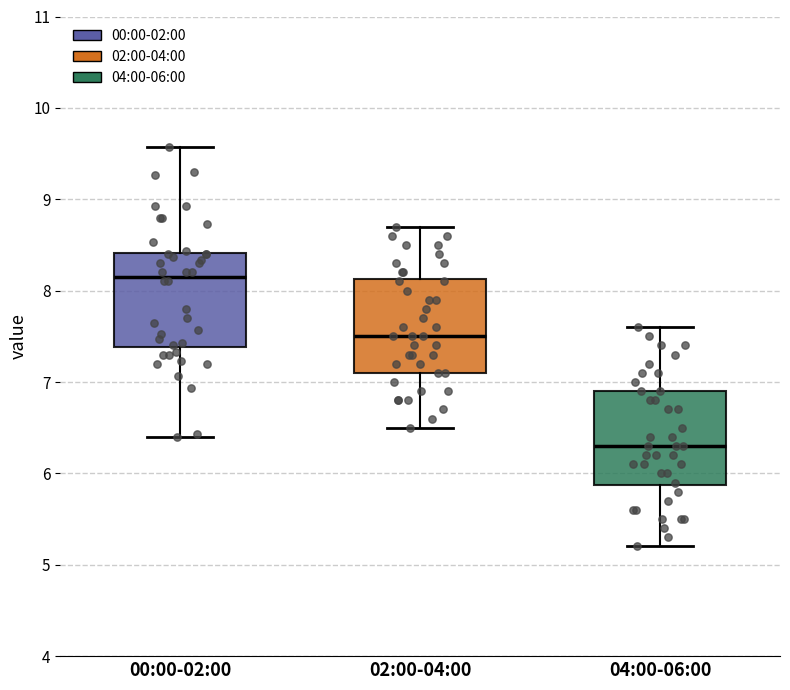

Where does the median line of the box for 04:00-06:00 sit on the y-axis? The values are not printed on the chart, so give them approximately, as read against the axis.

6.3